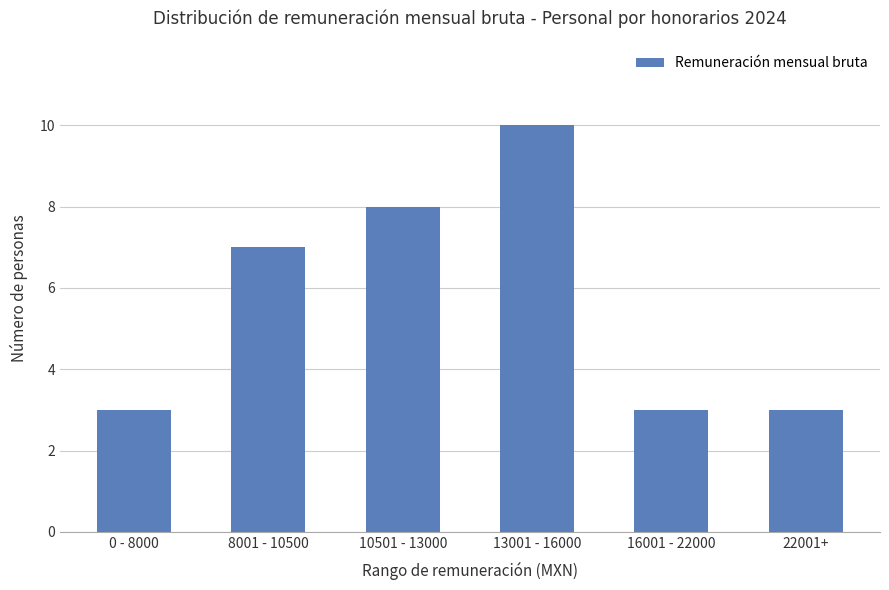

At which category does the chart reach its peak across all series?

13001 - 16000